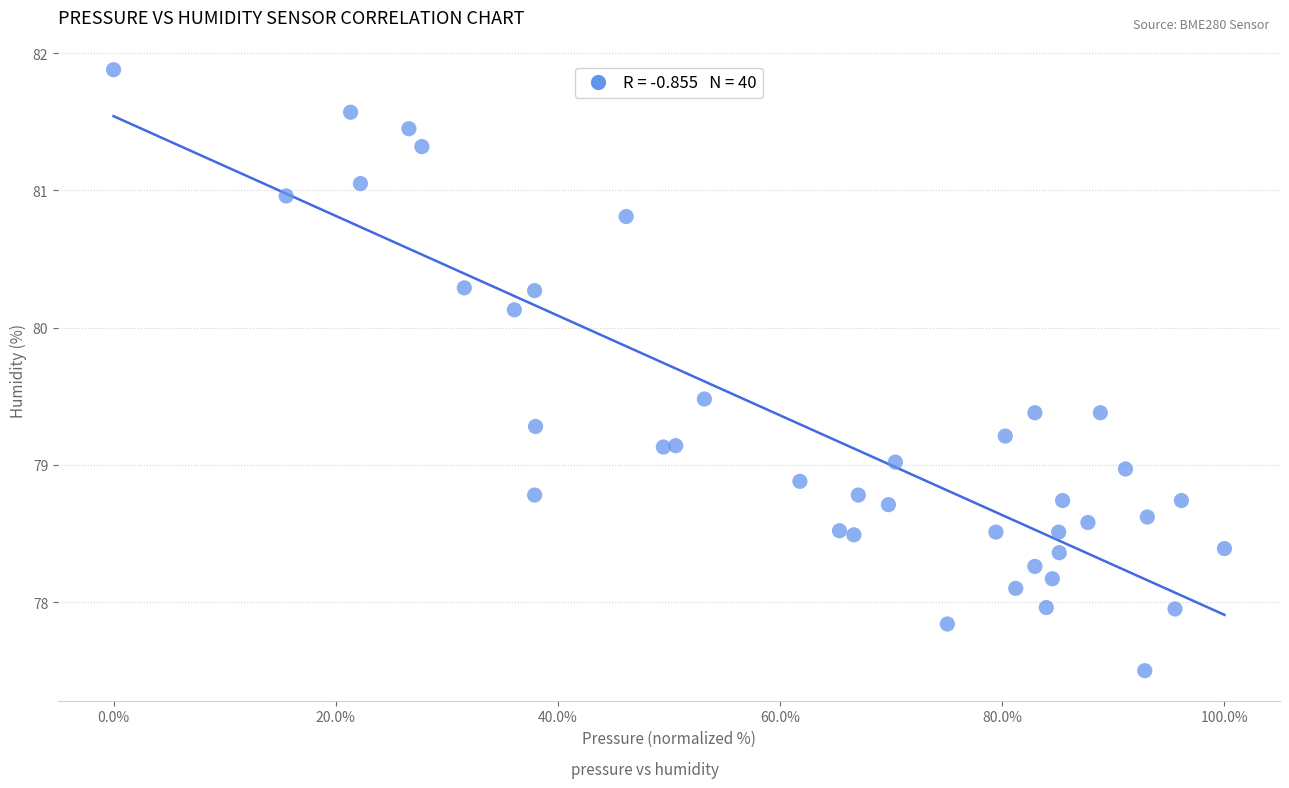

What is the range of Y values (max minus min)?

4.4